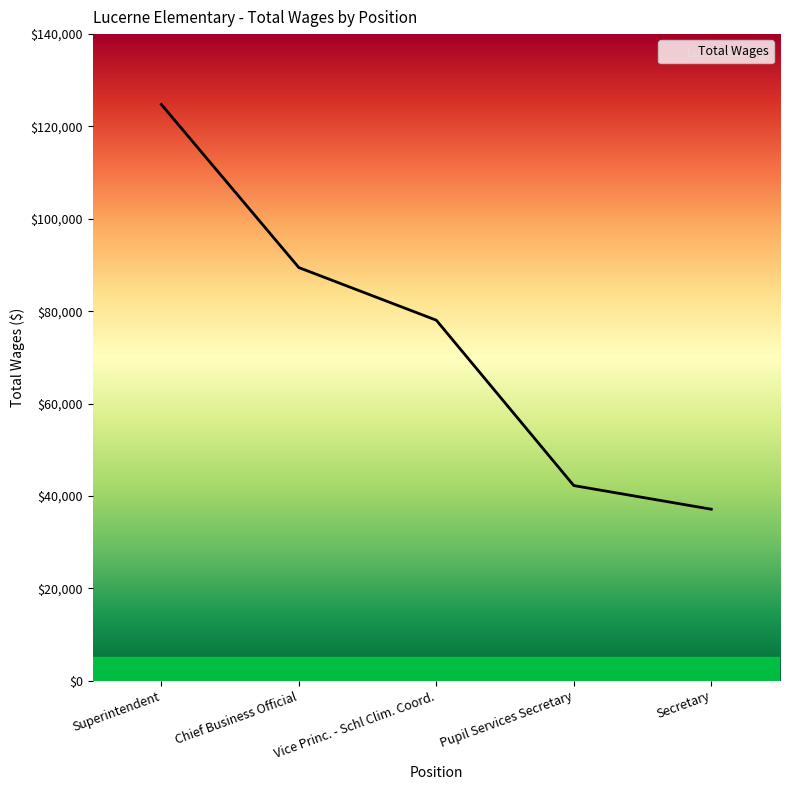

Which label corresponds to the smallest value in the chart?

Secretary